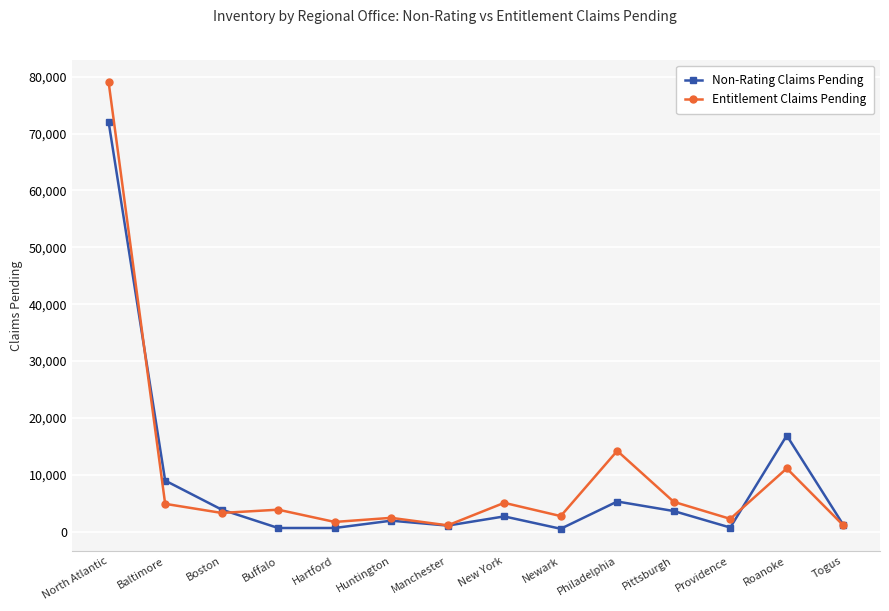

True or false: Entitlement Claims Pending has more than 2 interior local peaks.

True